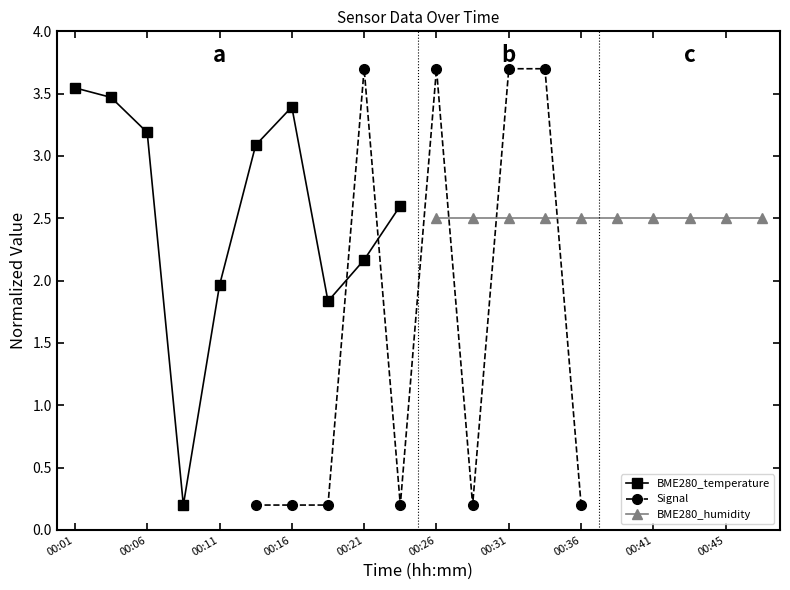

Which series has the largest range (max minus min)?

Signal